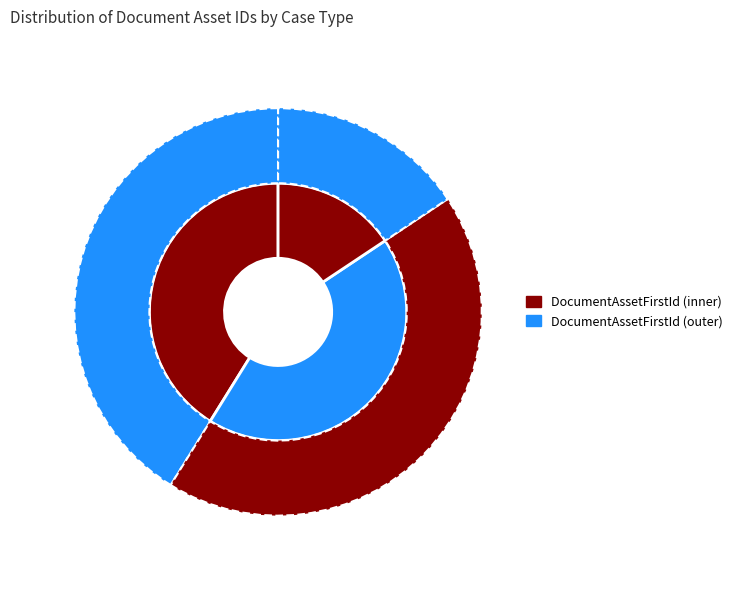

To the nearest percent, what is the difference between the largest and smallest slice percentages?

28%